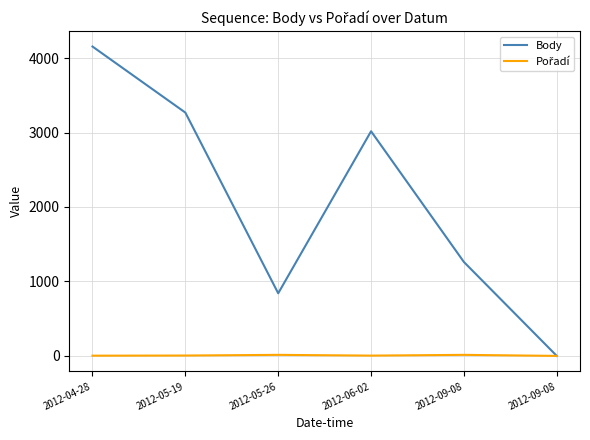

List the series in order of their overall mean, highest first.

Body, Pořadí